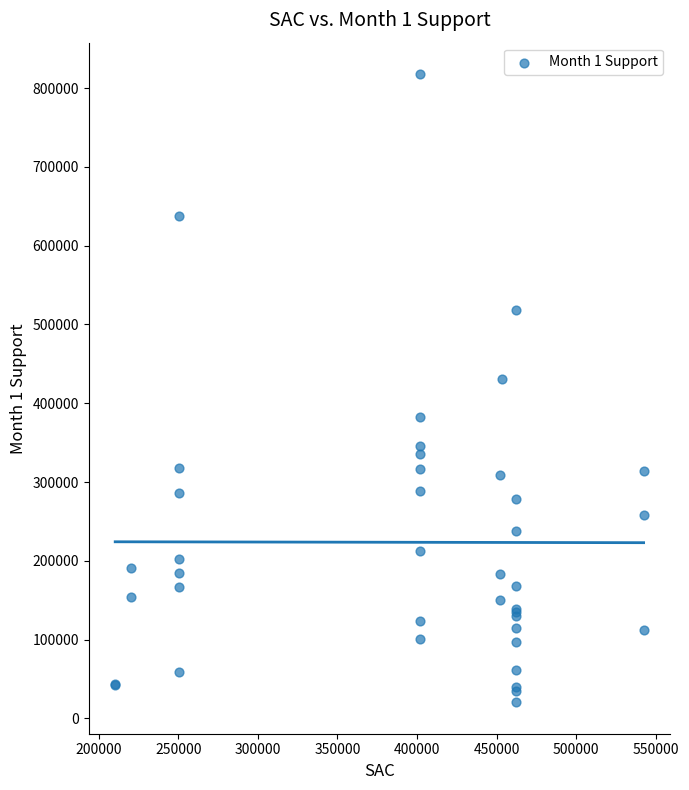

What Y value in the scatter plot is closest to 419112?

430437